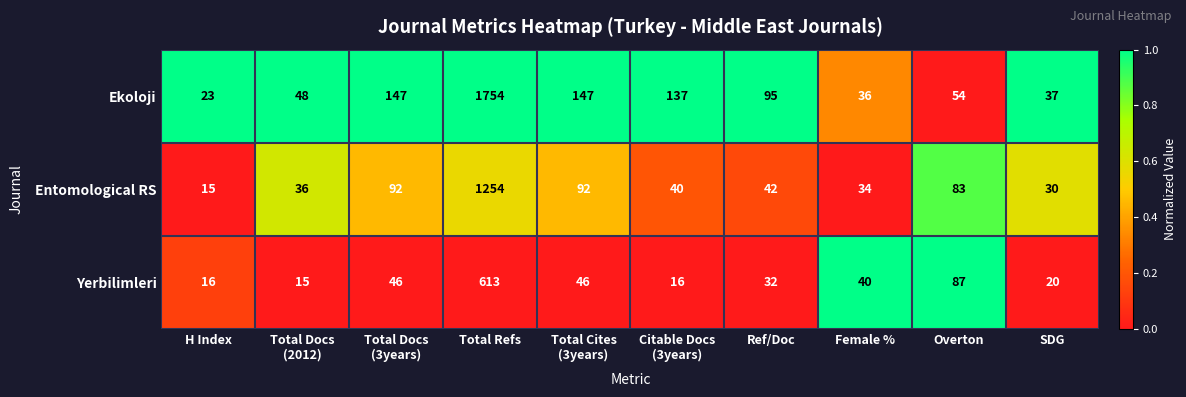

How many categories are shown in the chart?

10